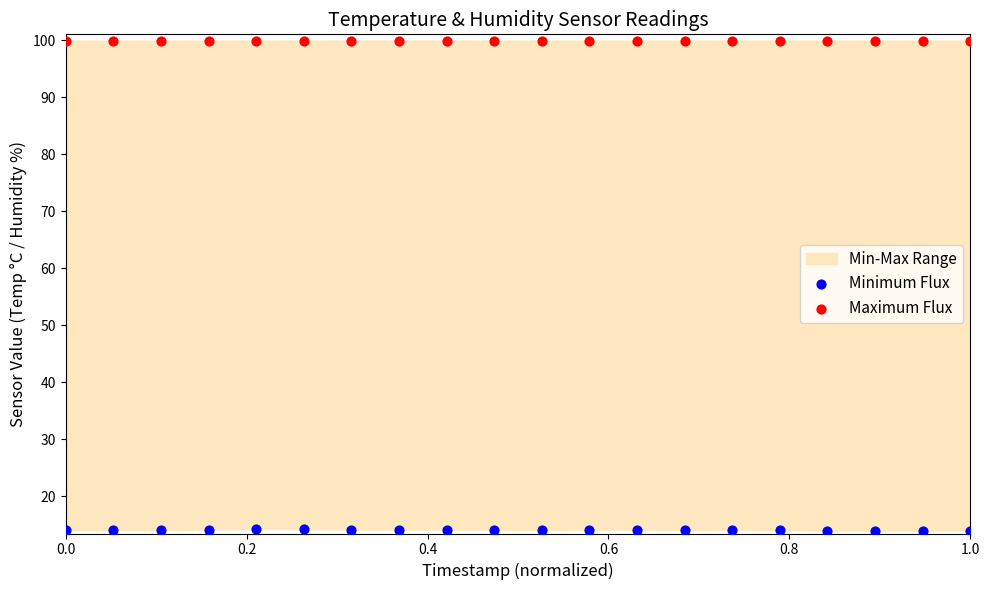

Which series contains the highest Y value?

Maximum Flux